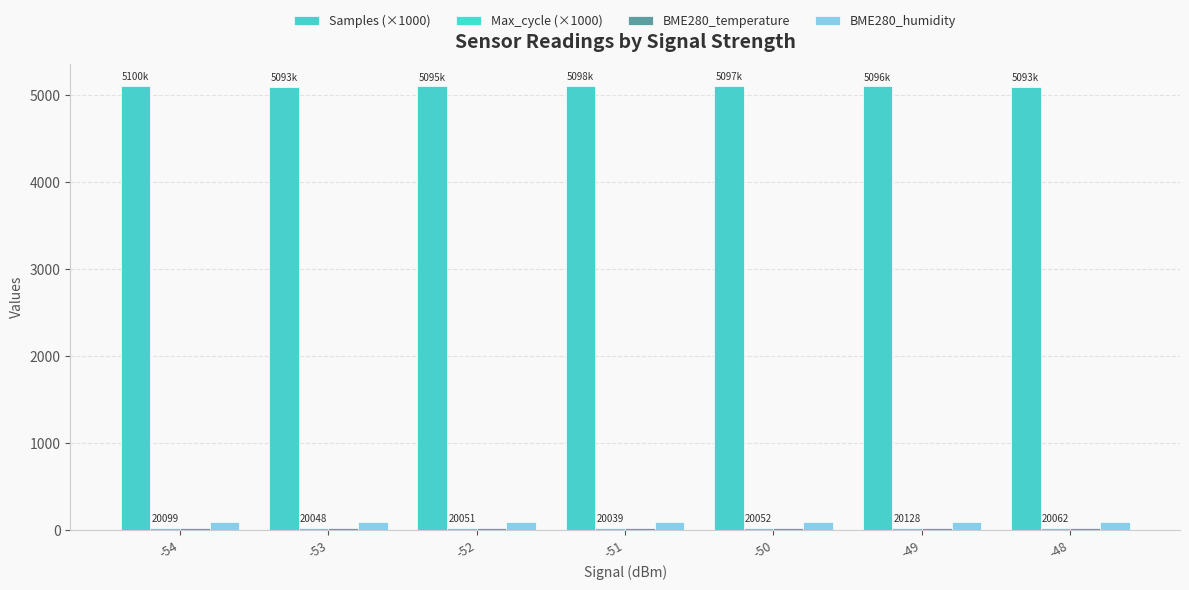

Between -49 and -50, which is larger?

-50